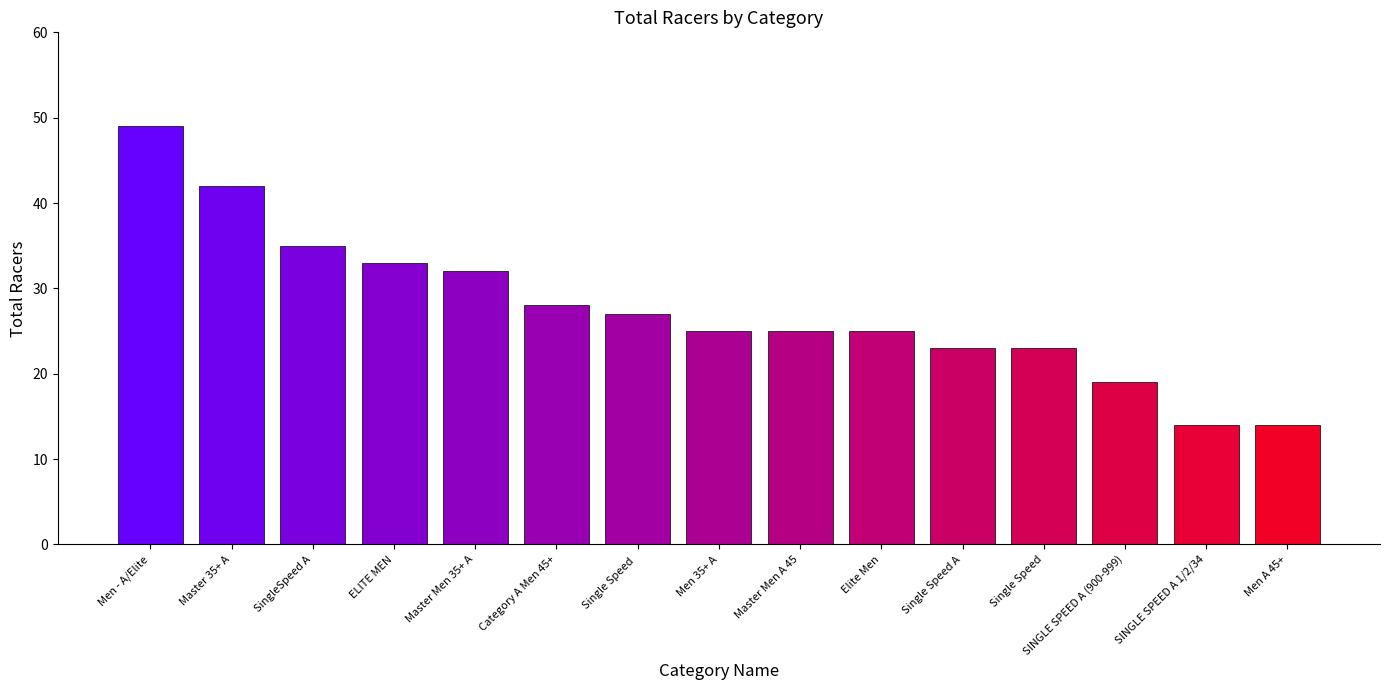

The value at Men A 45+ is 14. True or false?

True